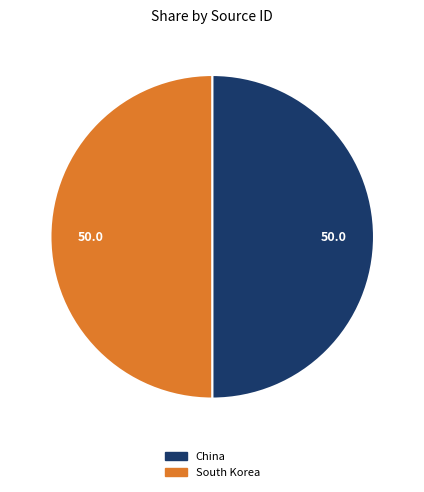

Approximately how many times larger is the value at South Korea compared to China?

1.0